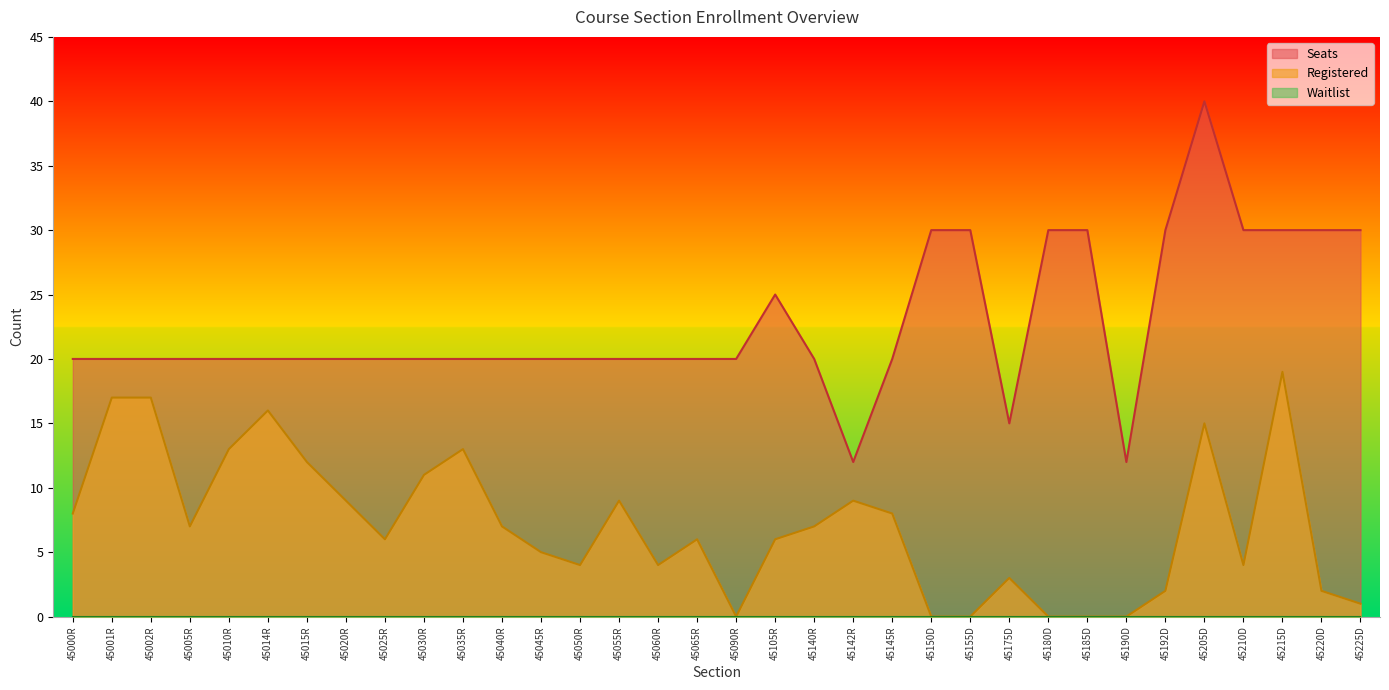

At which label does Seats reach its minimum?

45142R